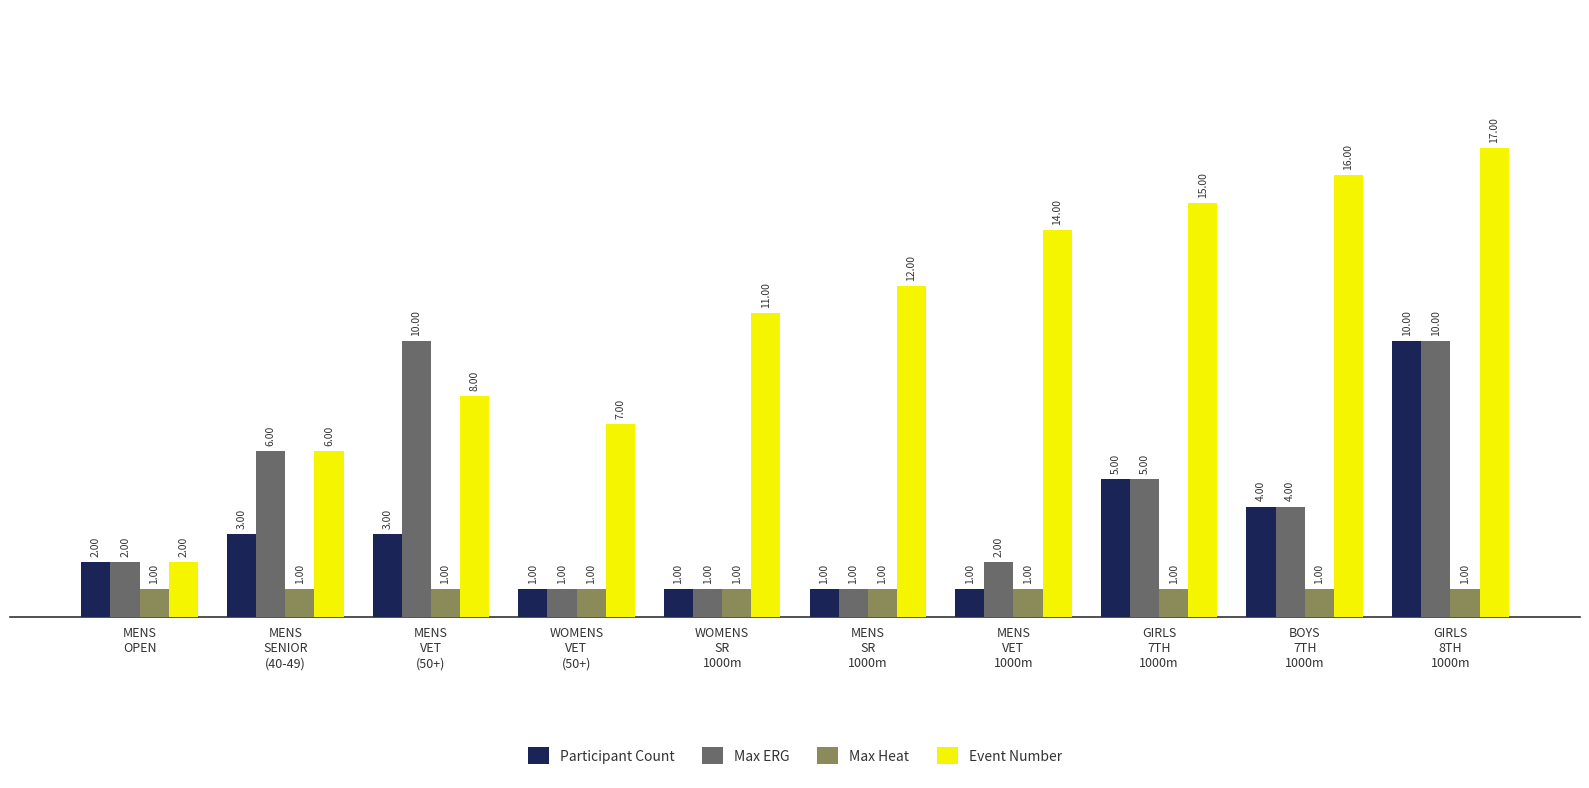

Which series has the largest range (max minus min)?

Event Number